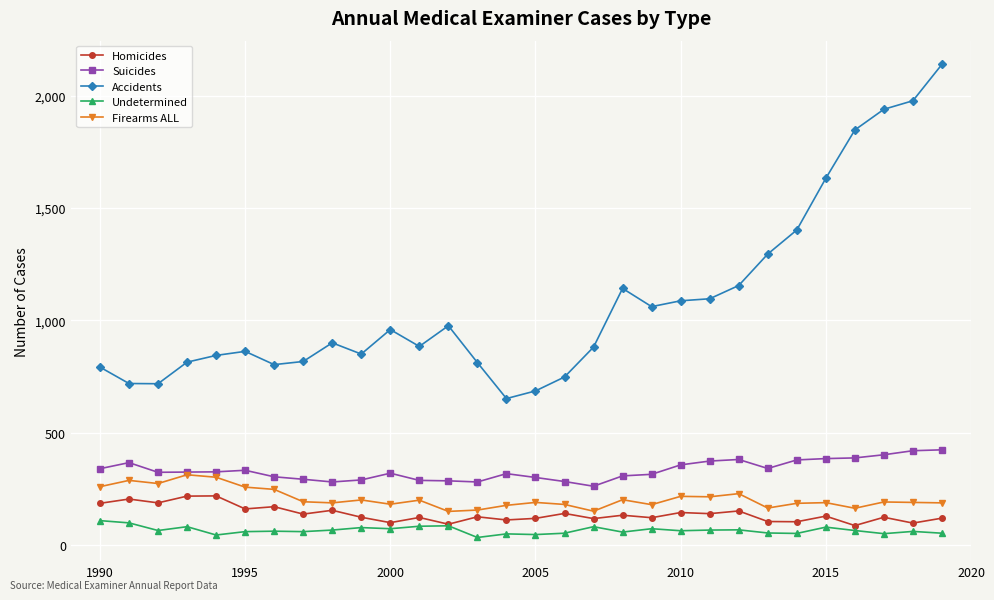

Which series has the largest range (max minus min)?

Accidents